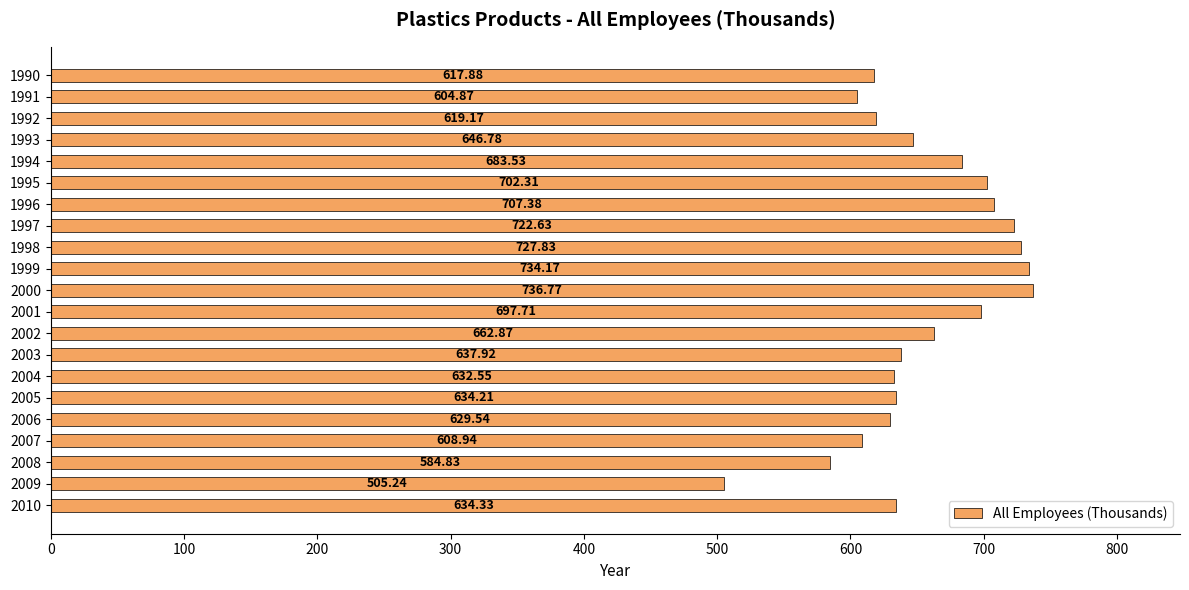

What is the change in value from 2001 to 1994?

-14.2